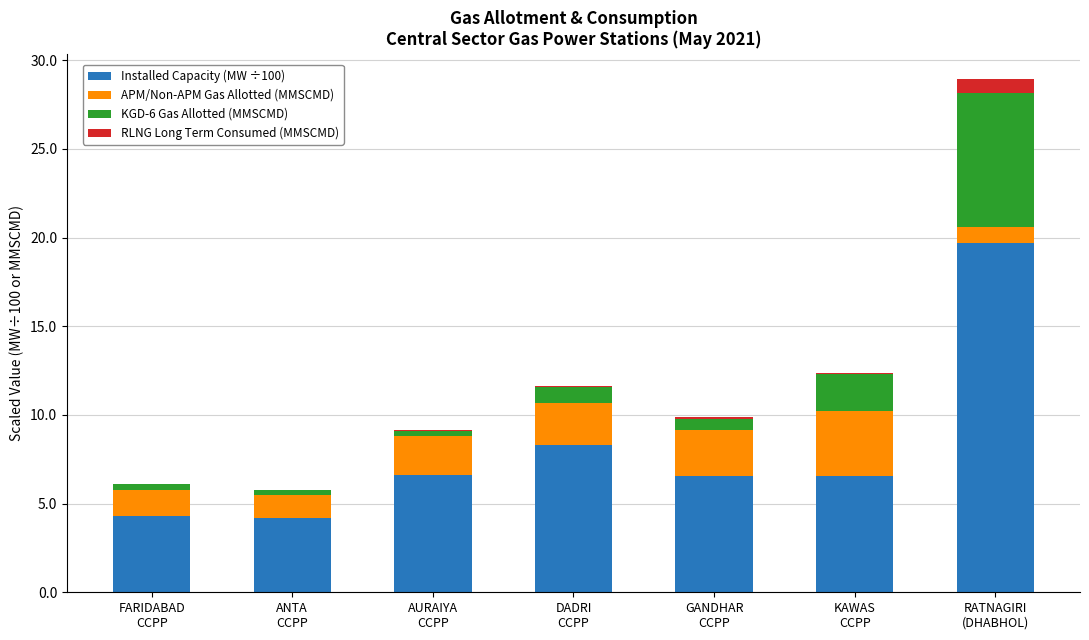

What is the maximum value for Installed Capacity (MW ÷100)?

19.7